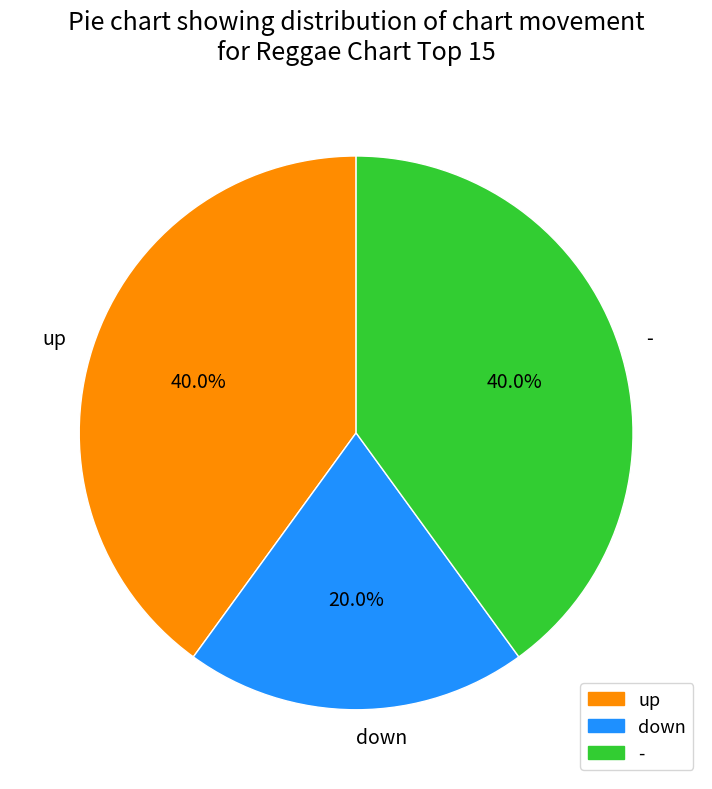

Does down account for over 50% of the chart?

No